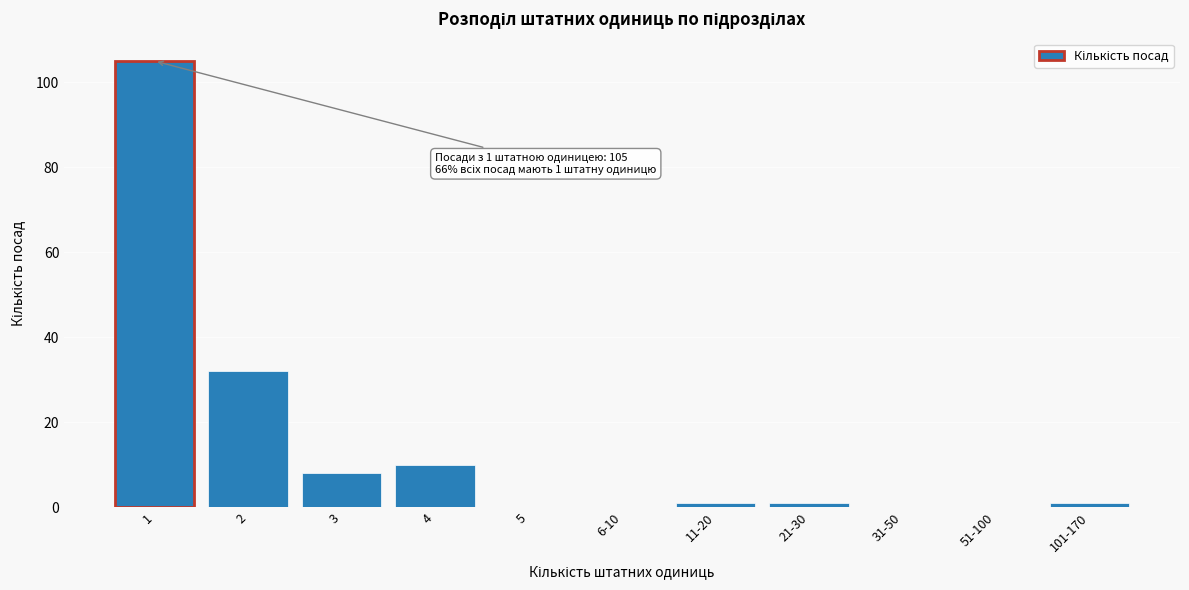

Reading left to right, list all the values displayed in this chart.

1=105	2=32	3=8	4=10	5=0	6-10=0	11-20=1	21-30=1	31-50=0	51-100=0	101-170=1